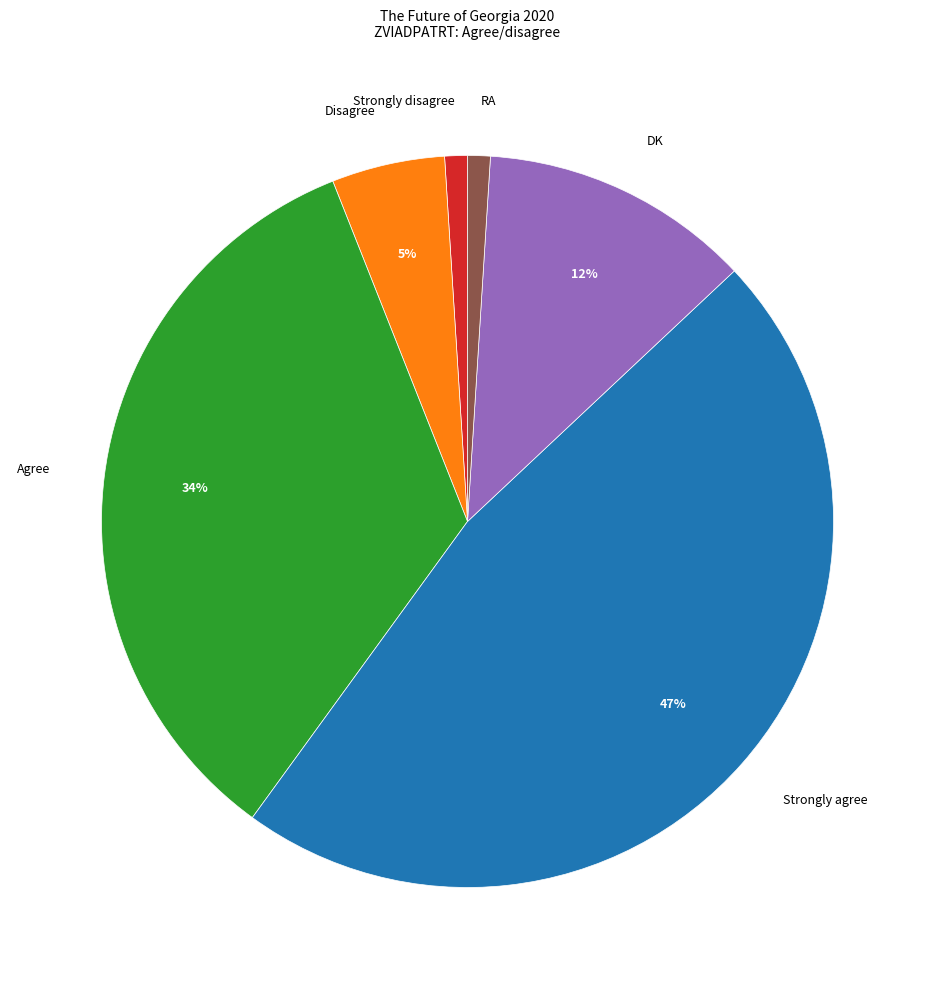

What is the largest slice in the pie chart?

Strongly agree